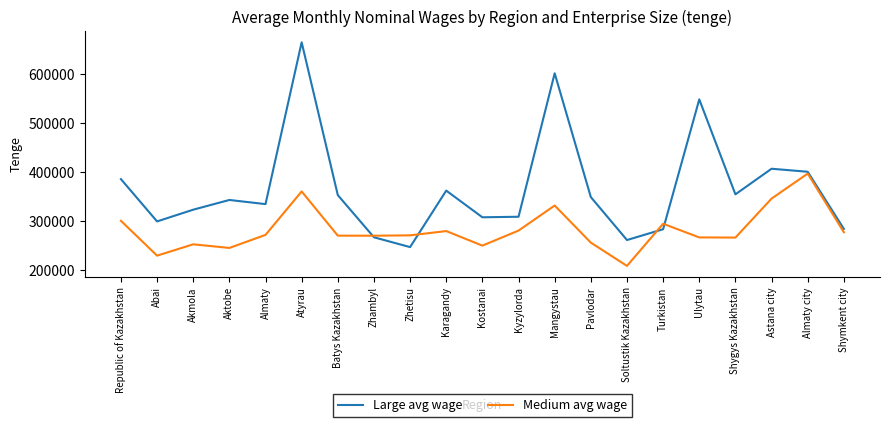

What is the difference between the second highest and minimum values in the Large avg wage series?

353594